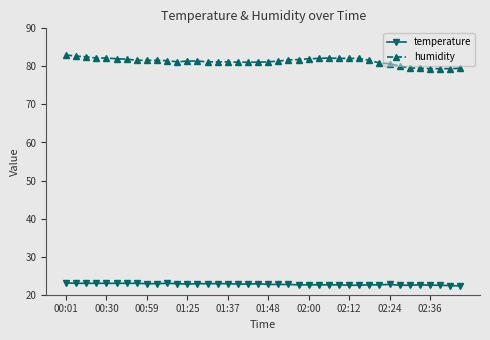

At how many categories does at least one series exceed 32?

40